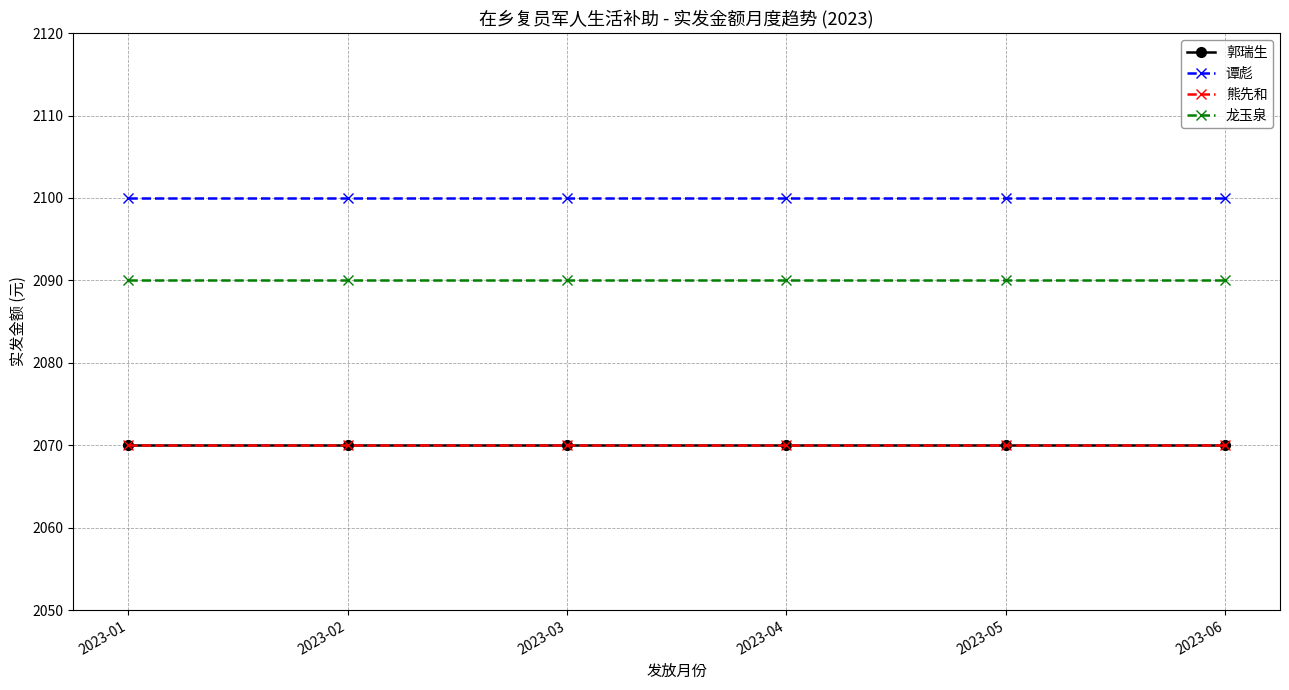

Is this an area chart (filled region under the line)?

No